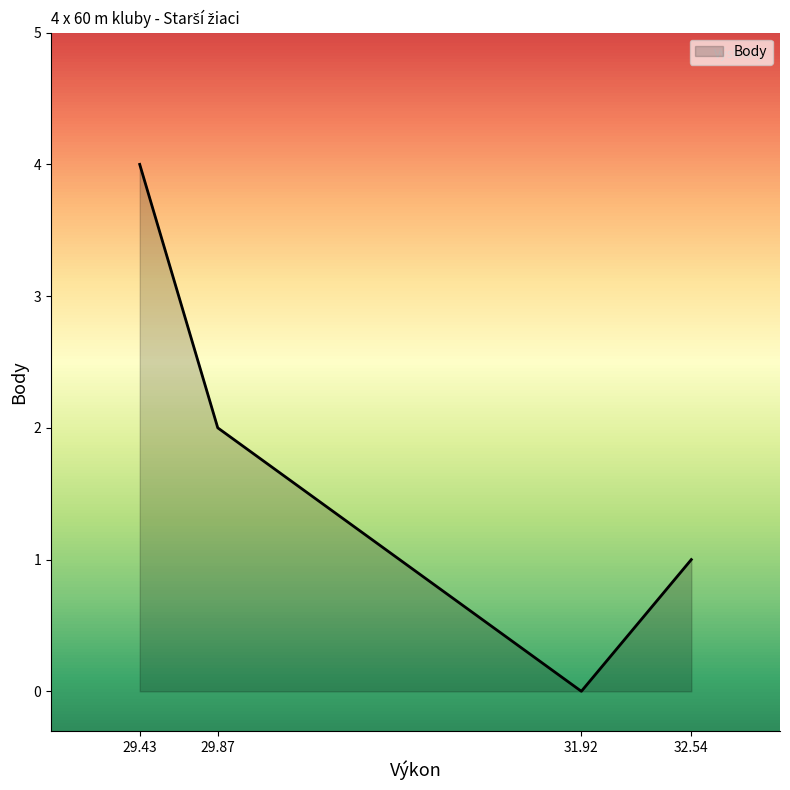

Which category has the lowest value across all series?

31.92